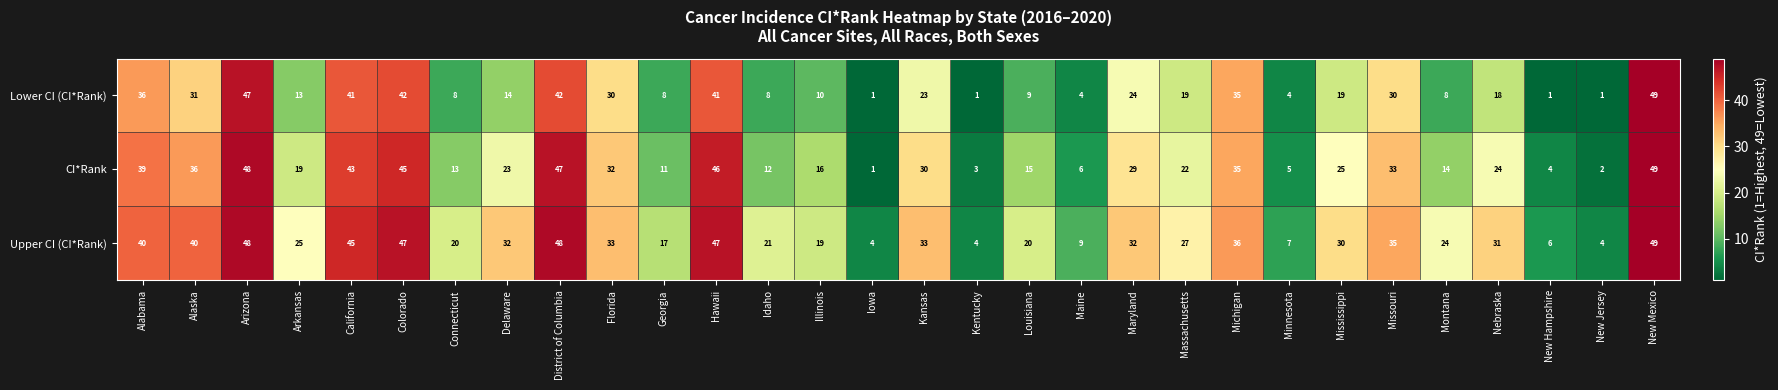

What is the difference between the highest and lowest values at Louisiana?

11